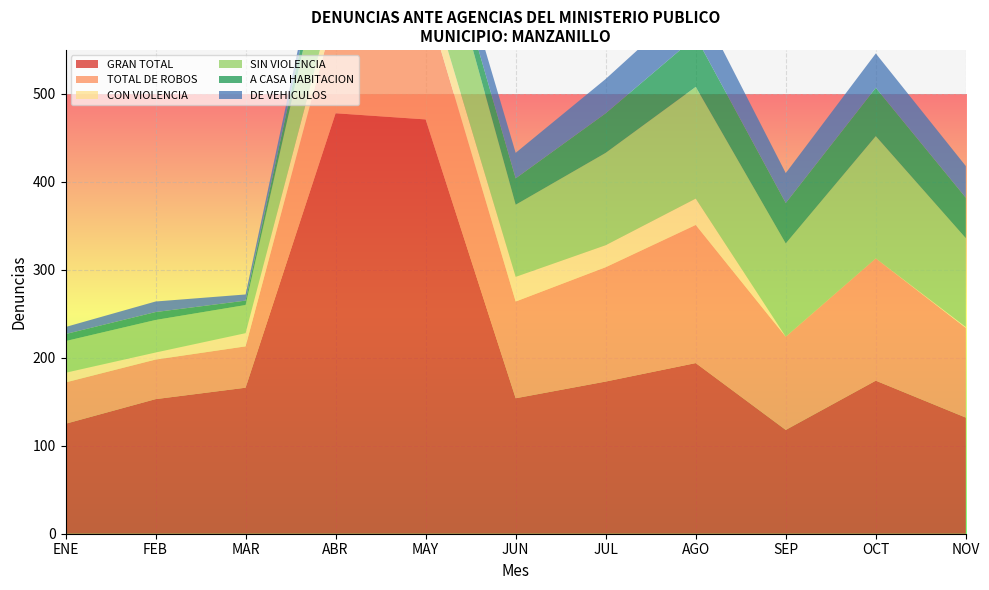

Reading left to right, list all the values displayed in this chart.

GRAN TOTAL: ENE=125	FEB=153	MAR=166	ABR=478	MAY=471	JUN=154	JUL=173	AGO=194	SEP=118	OCT=174	NOV=132
TOTAL DE ROBOS: ENE=47	FEB=45	MAR=47	ABR=118	MAY=137	JUN=110	JUL=130	AGO=157	SEP=106	OCT=139	NOV=102
CON VIOLENCIA: ENE=11	FEB=8	MAR=15	ABR=22	MAY=26	JUN=28	JUL=25	AGO=30	SEP=0	OCT=0	NOV=1
SIN VIOLENCIA: ENE=36	FEB=37	MAR=32	ABR=96	MAY=111	JUN=82	JUL=105	AGO=127	SEP=106	OCT=139	NOV=101
A CASA HABITACION: ENE=8	FEB=9	MAR=5	ABR=22	MAY=13	JUN=30	JUL=45	AGO=57	SEP=46	OCT=55	NOV=46
DE VEHICULOS: ENE=8	FEB=12	MAR=7	ABR=15	MAY=21	JUN=29	JUL=39	AGO=45	SEP=34	OCT=39	NOV=36